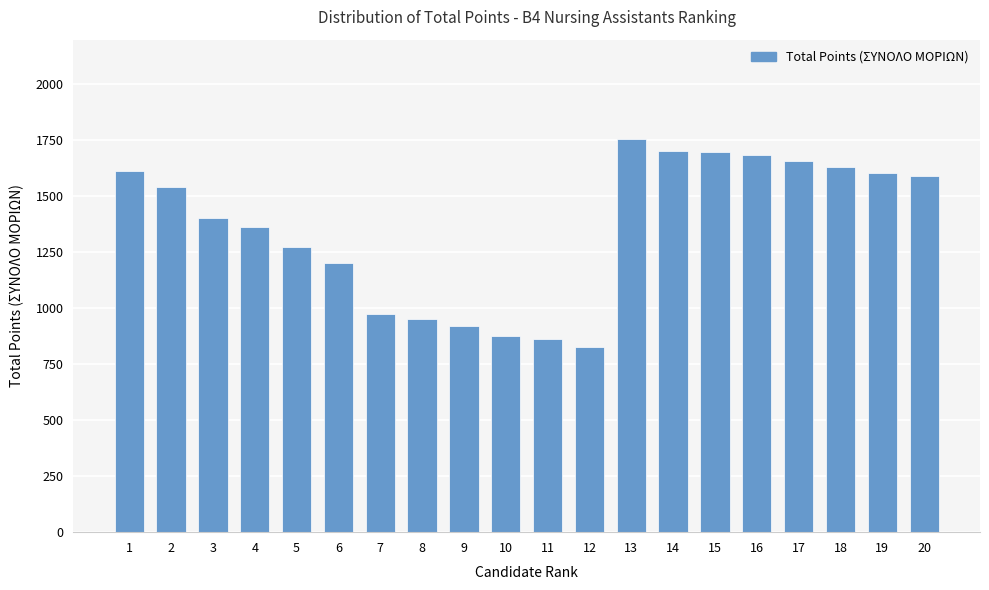

What is the value of the 20th bar from the left?

1593.0